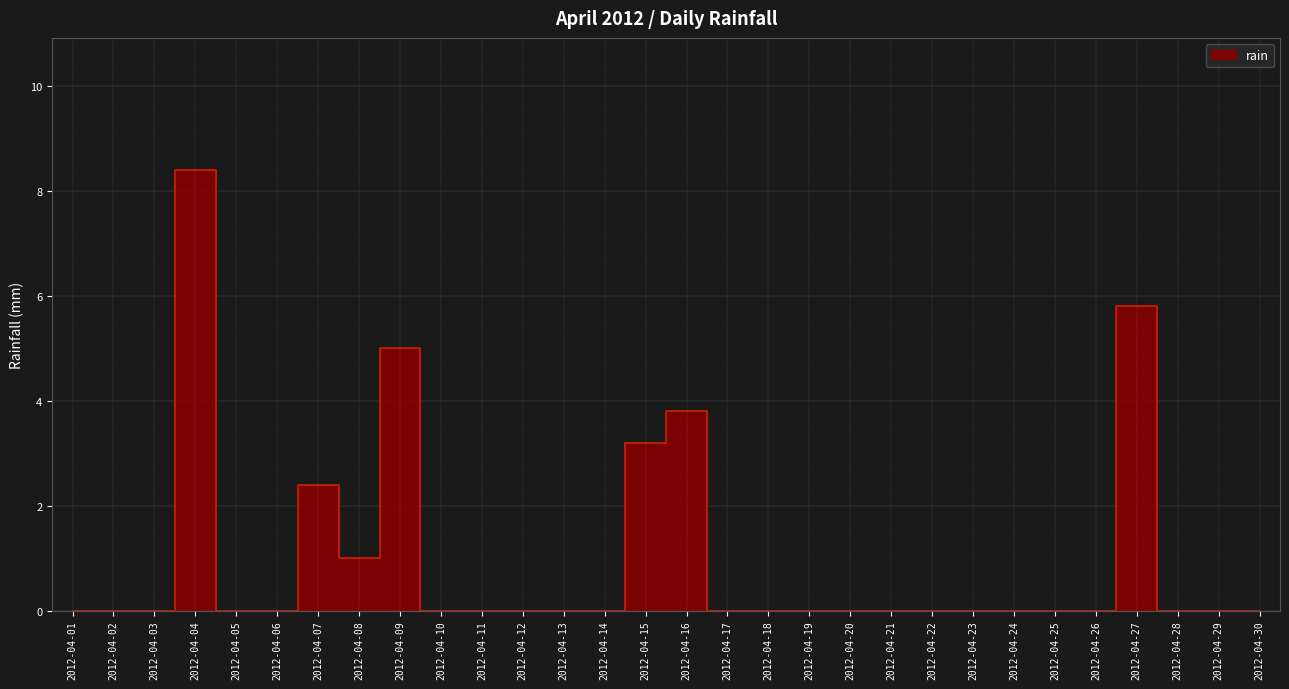

What is the greatest value displayed?

8.4